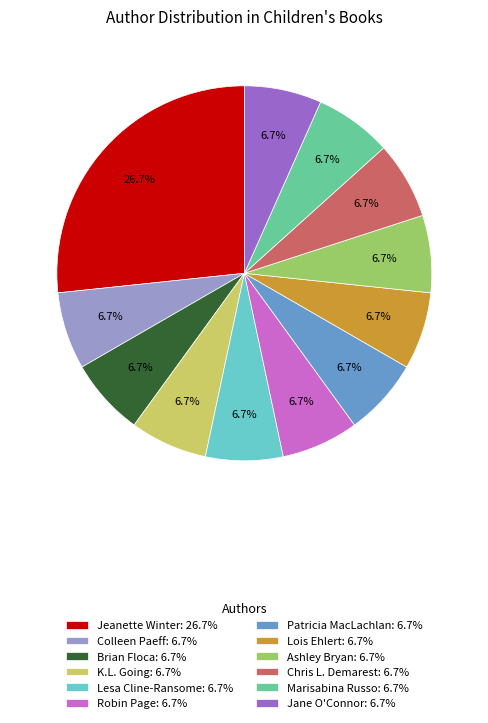

Is there a majority slice in this chart?

No